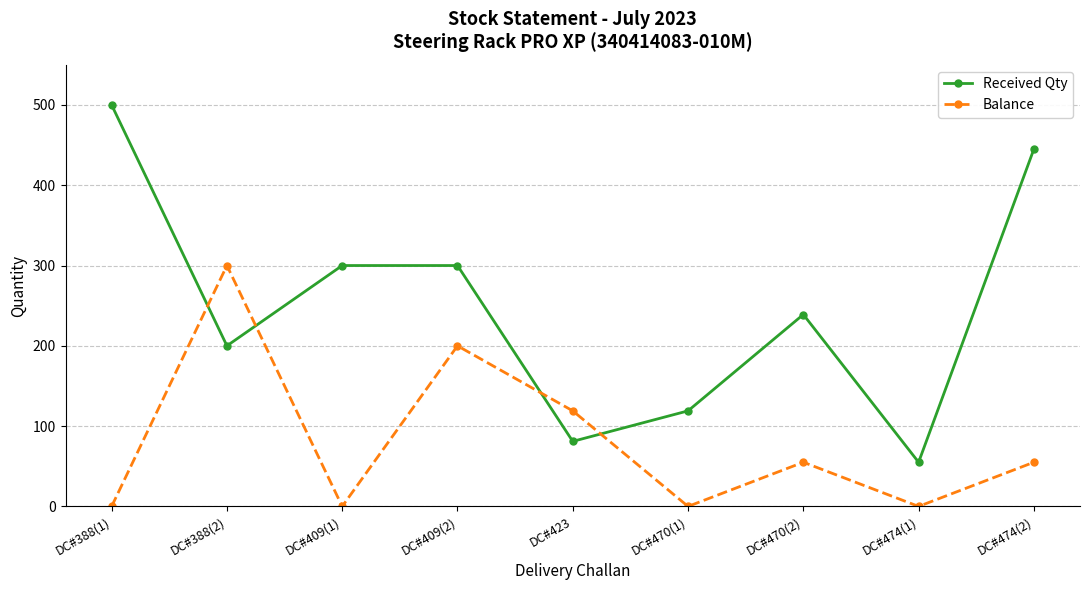

List the series in order of their overall mean, lowest first.

Balance, Received Qty